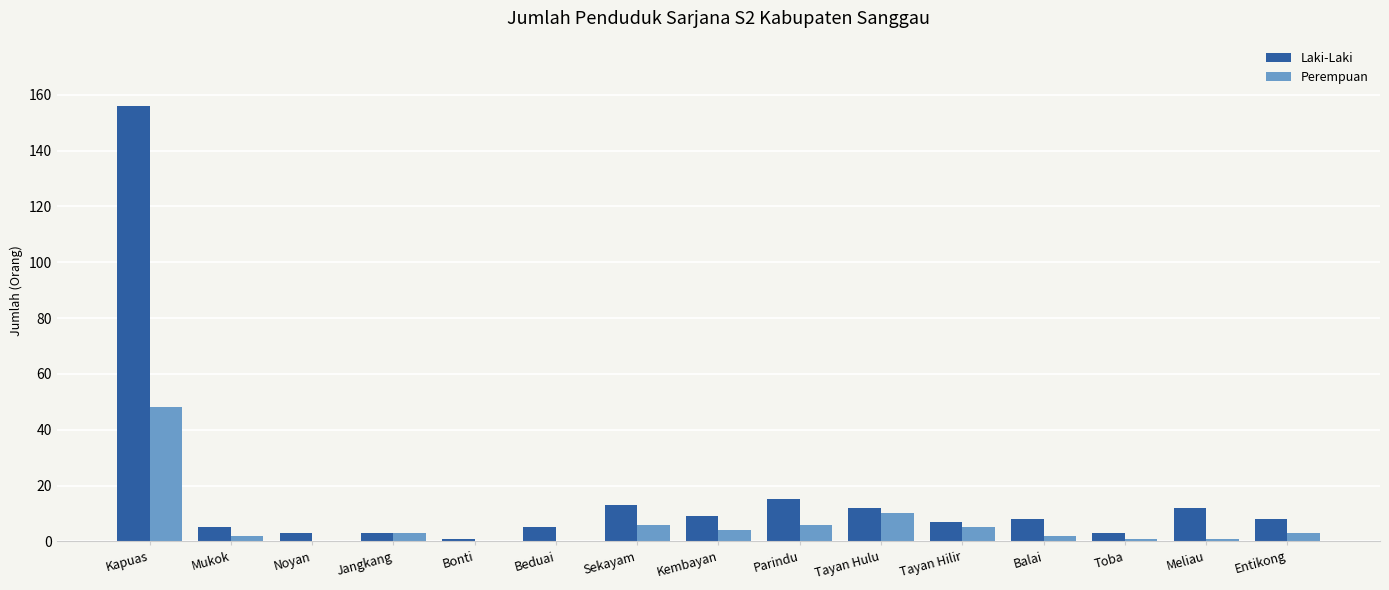

Which series has the largest total across all categories?

Laki-Laki